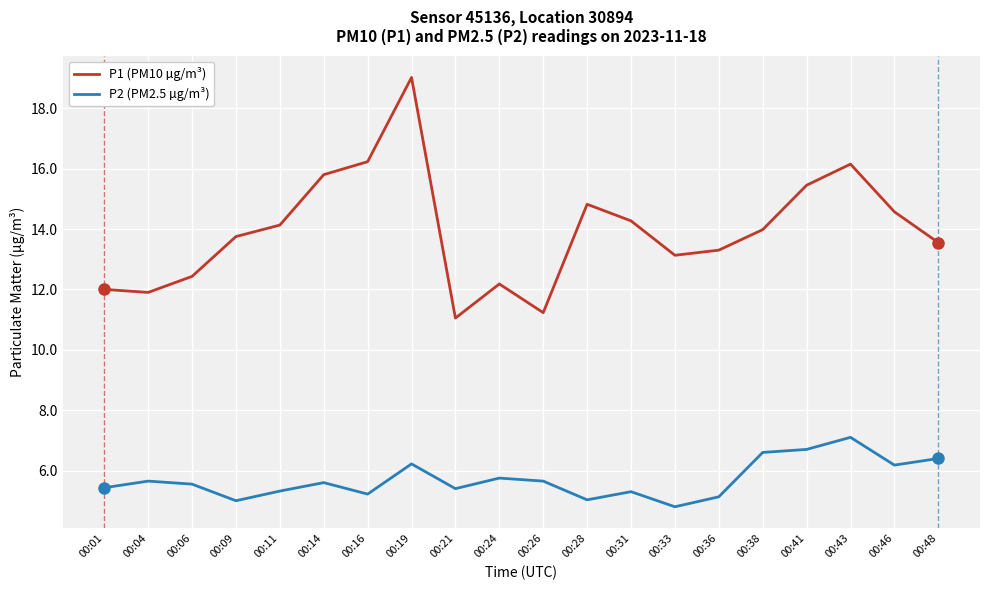

What is the spread (max minus min) of values at 00:16?

11.0